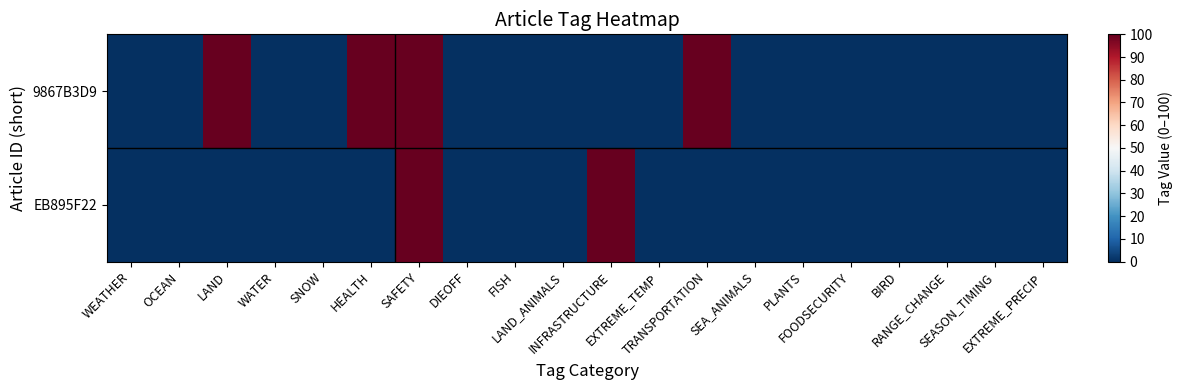

Reading right to left, extract all data points from this chart.

9867B3D9: EXTREME_PRECIP=0	SEASON_TIMING=0	RANGE_CHANGE=0	BIRD=0	FOODSECURITY=0	PLANTS=0	SEA_ANIMALS=0	TRANSPORTATION=100	EXTREME_TEMP=0	INFRASTRUCTURE=0	LAND_ANIMALS=0	FISH=0	DIEOFF=0	SAFETY=100	HEALTH=100	SNOW=0	WATER=0	LAND=100	OCEAN=0	WEATHER=0
EB895F22: EXTREME_PRECIP=0	SEASON_TIMING=0	RANGE_CHANGE=0	BIRD=0	FOODSECURITY=0	PLANTS=0	SEA_ANIMALS=0	TRANSPORTATION=0	EXTREME_TEMP=0	INFRASTRUCTURE=100	LAND_ANIMALS=0	FISH=0	DIEOFF=0	SAFETY=100	HEALTH=0	SNOW=0	WATER=0	LAND=0	OCEAN=0	WEATHER=0